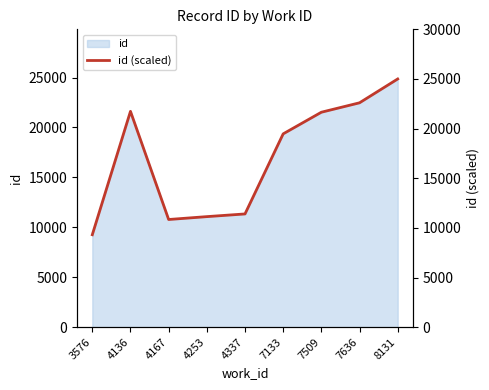

Read the value at 8131.

25000.0